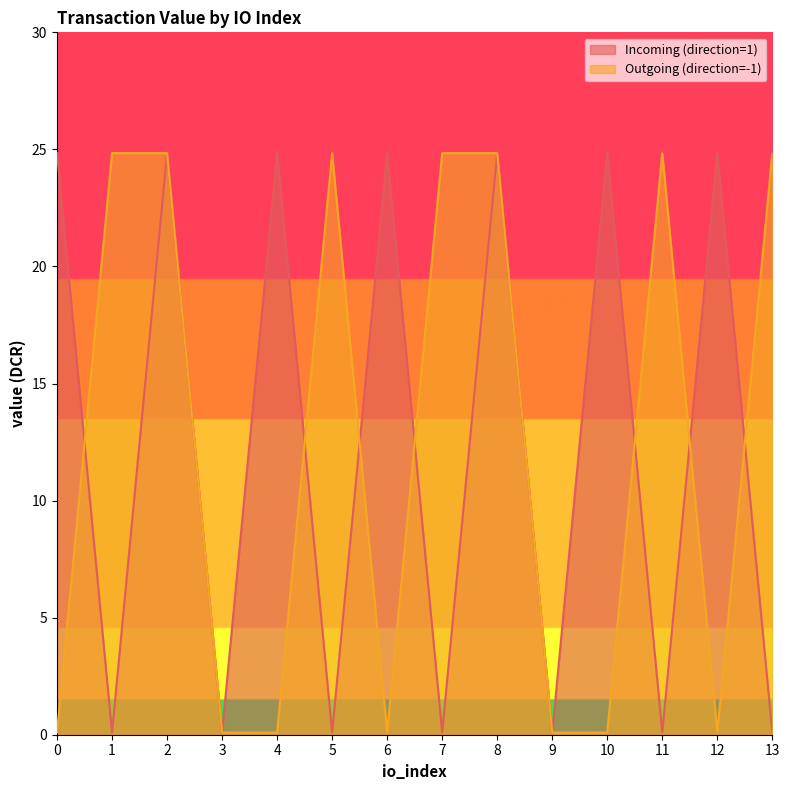

What is the approximate value of Incoming (direction=1) at 11?

0.1